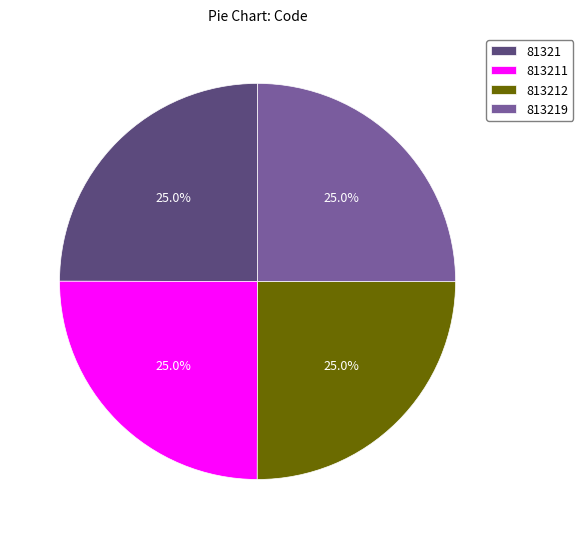

To the nearest percent, what percentage of the pie is 813212?

25%